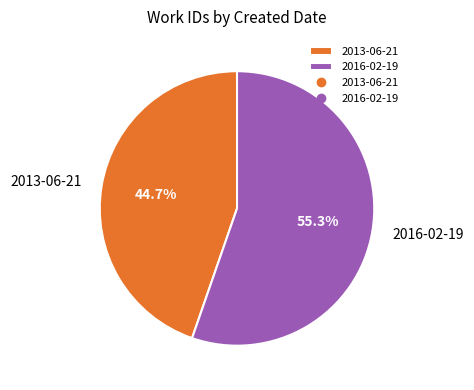

Which slice is the smallest?

2013-06-21